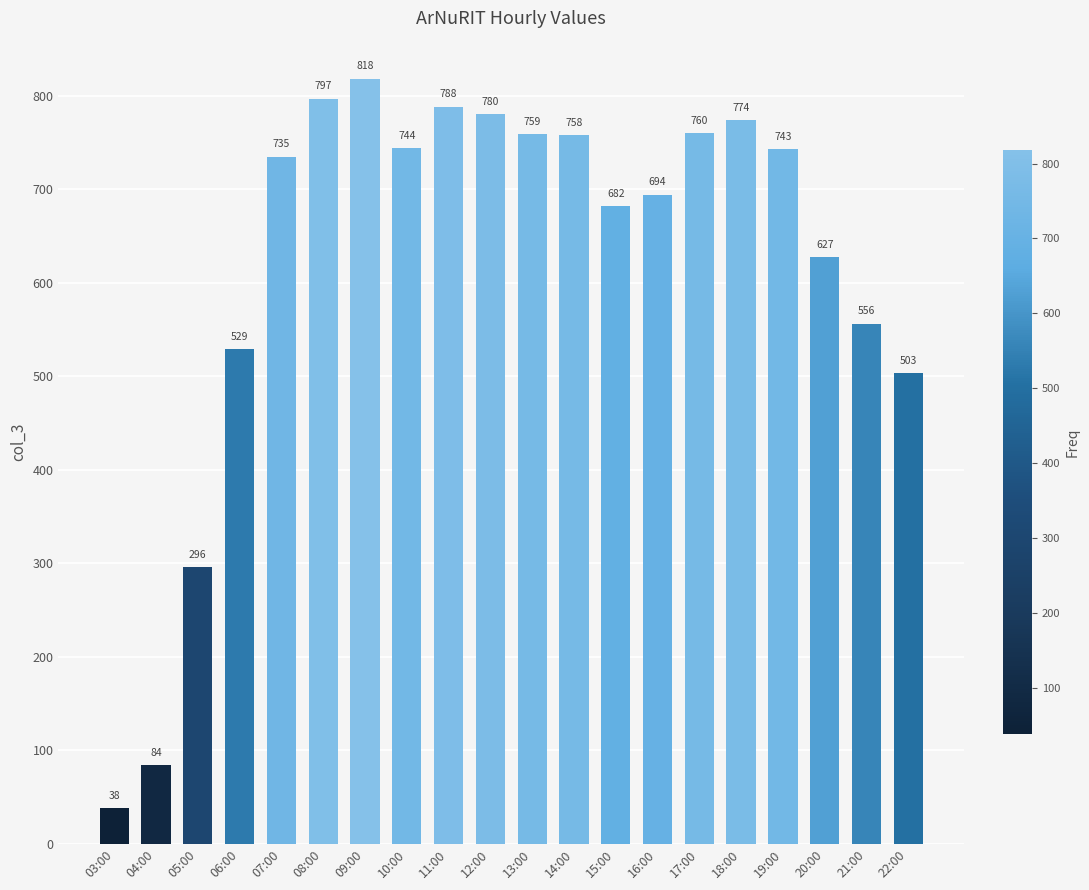

Which category has the lowest value across all series?

03:00